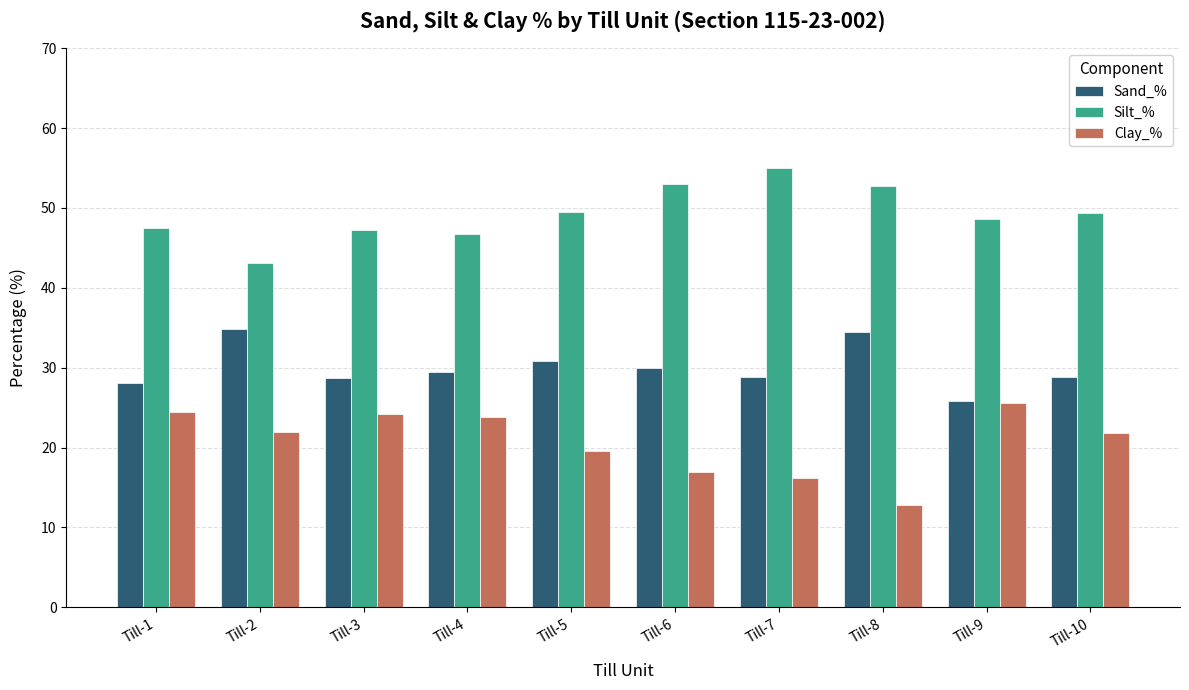

What is the spread (max minus min) of values at Till-5?

29.9